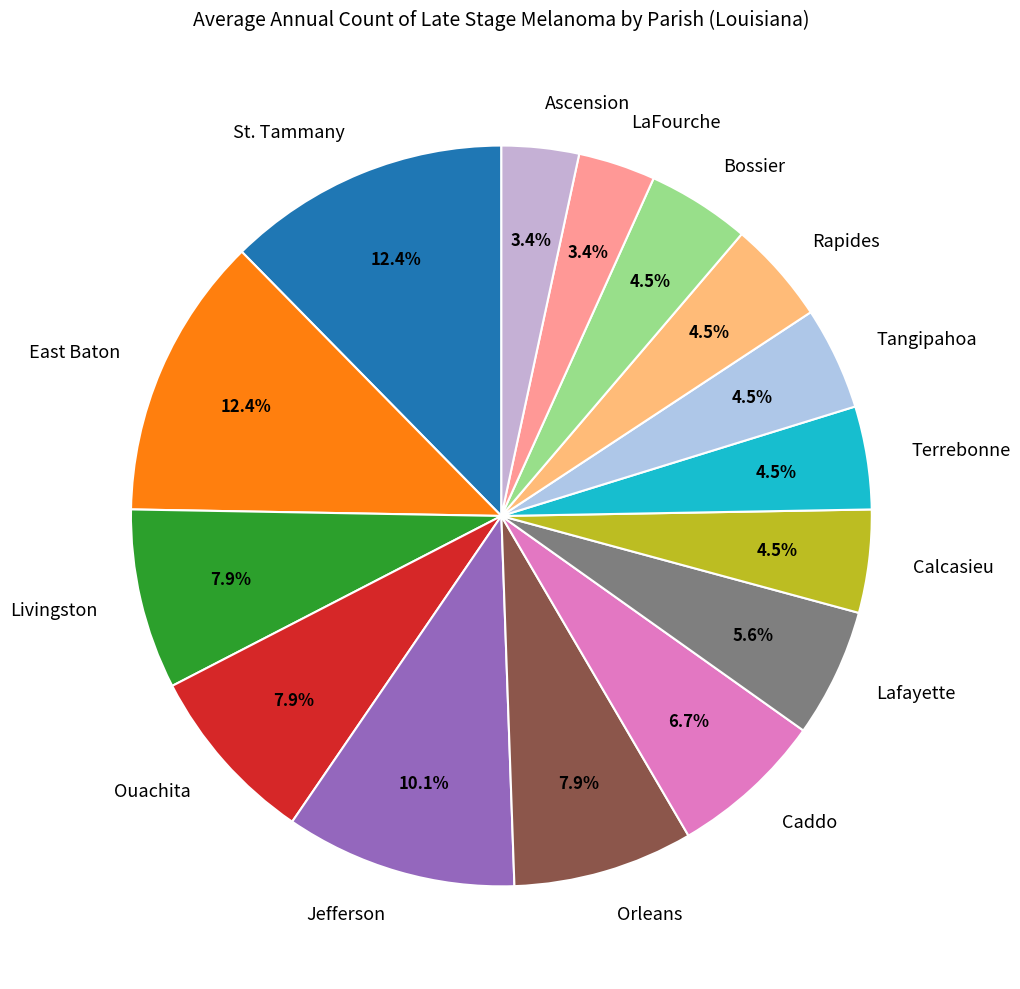

Count the number of slices in the pie.

15